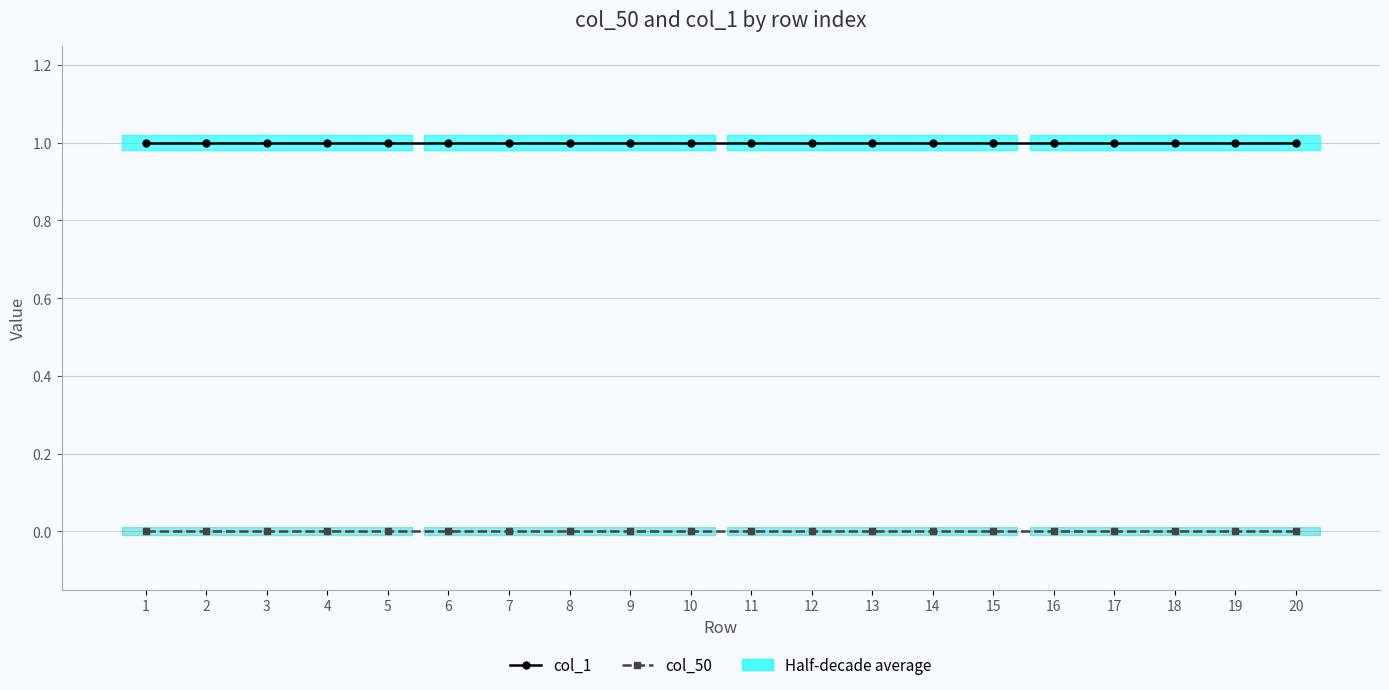

Rank the categories by col_1 value from lowest to highest.

1, 2, 3, 4, 5, 6, 7, 8, 9, 10, 11, 12, 13, 14, 15, 16, 17, 18, 19, 20